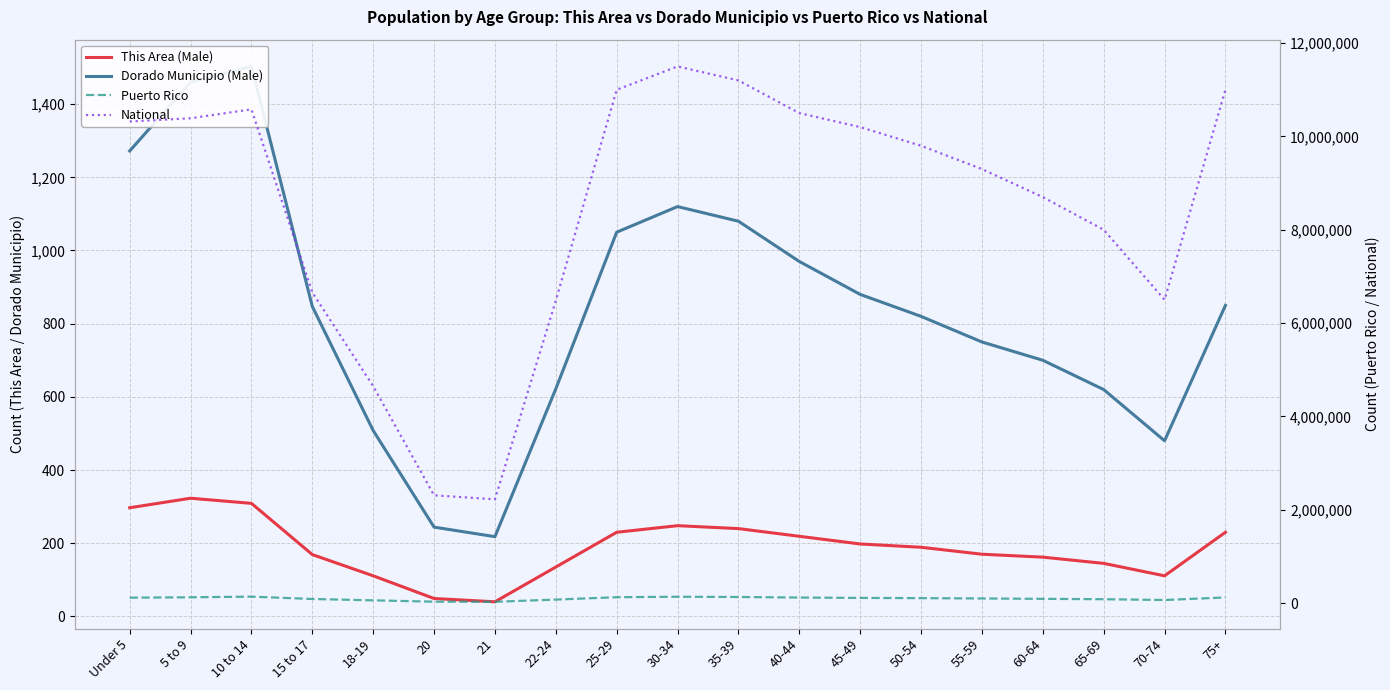

Which series has the largest range (max minus min)?

National